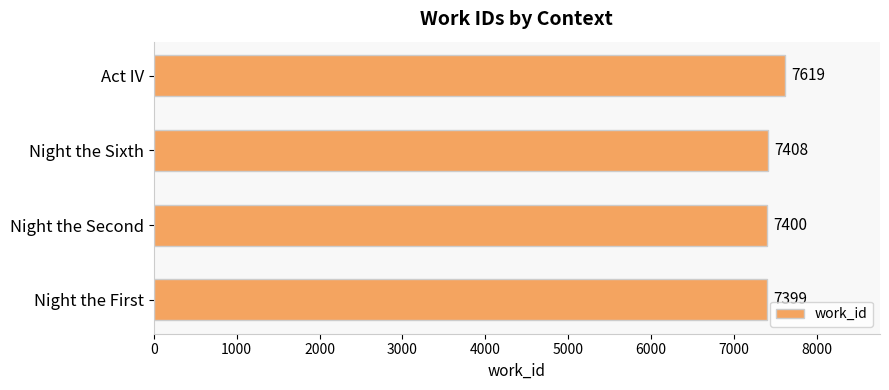

What is the greatest value displayed?

7619